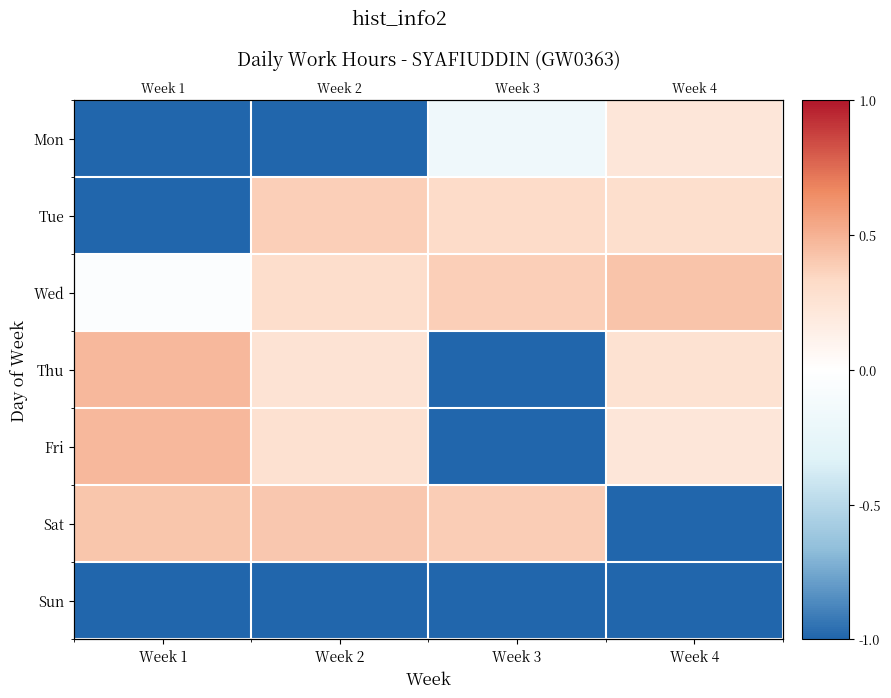

What is the spread (max minus min) of values at Week 3?

1.4